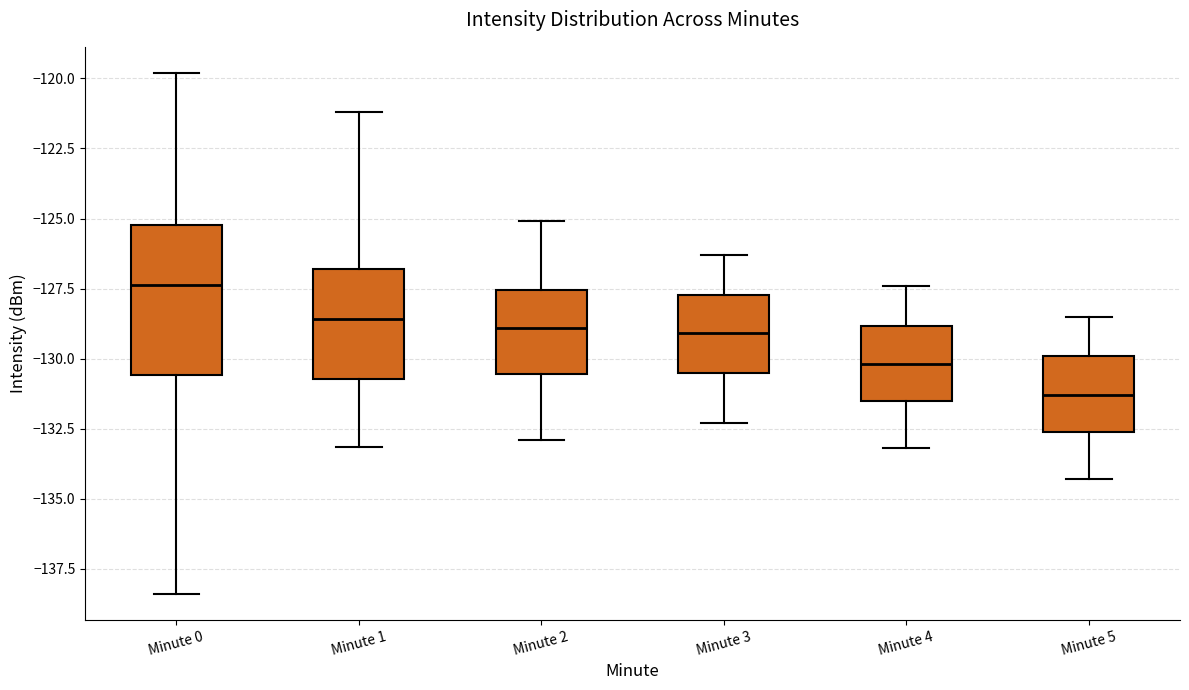

Comparing the boxes themselves (not the whiskers), which one is the tallest?

Minute 0